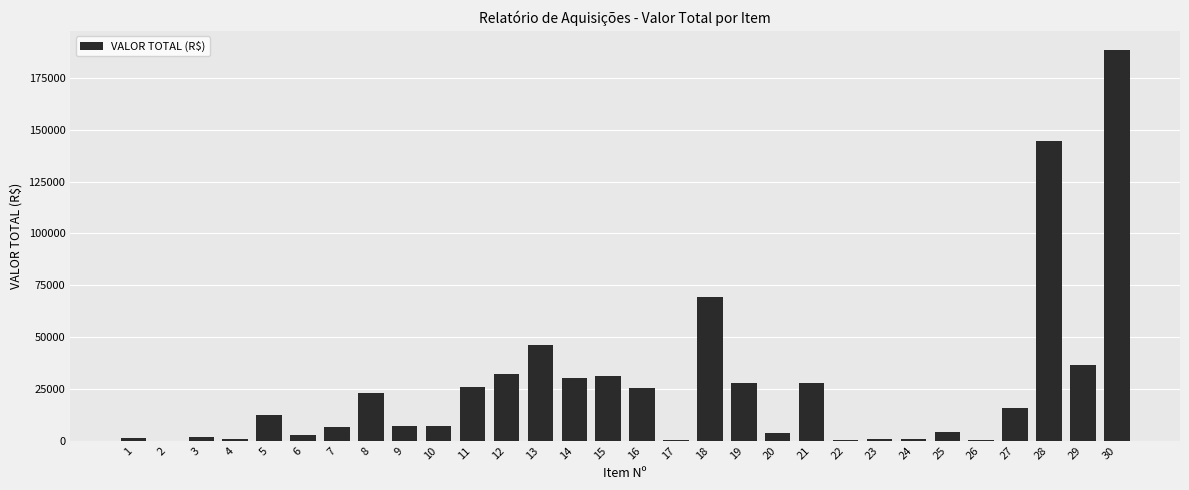

Approximately how many times larger is the value at 22 compared to 4?

0.2